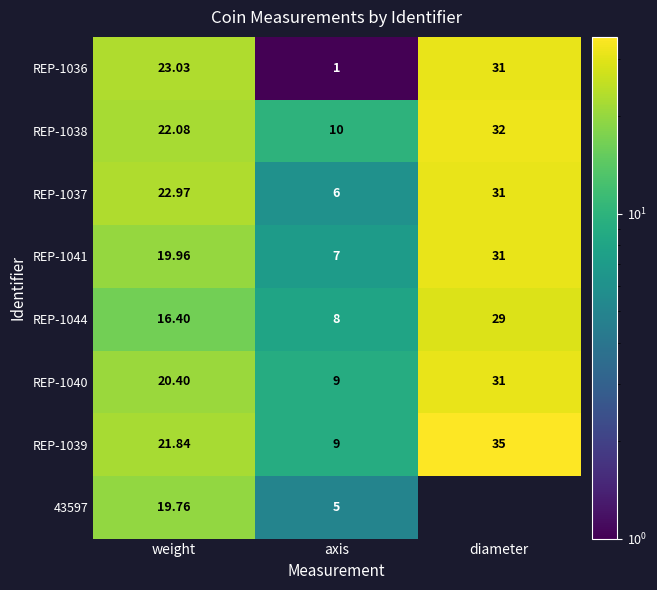

What is the sum of all REP-1039 values?

65.8